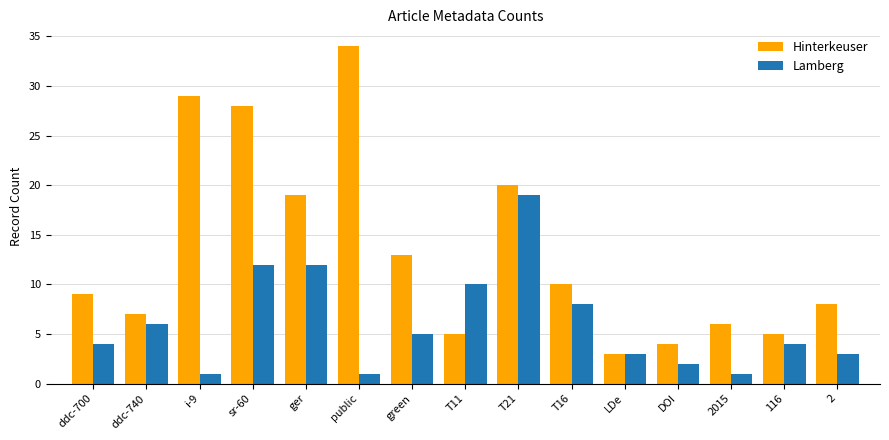

What is the spread (max minus min) of values at T21?

1